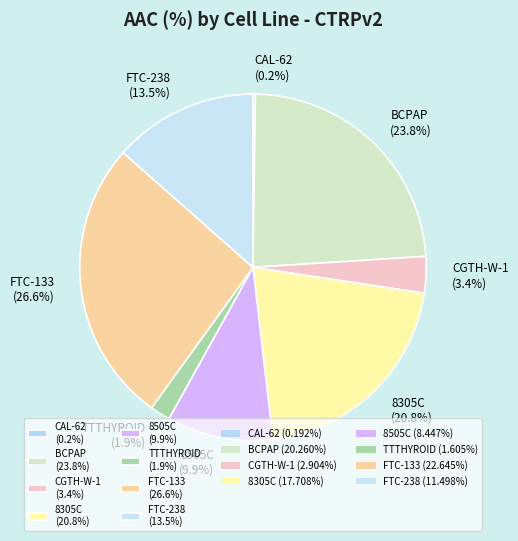

Combined, do FTC-238 (13.5%) and BCPAP (23.8%) account for over 50%?

No